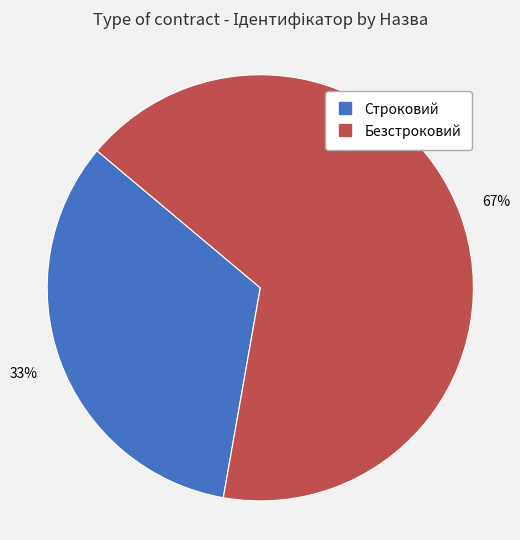

Approximately how many times larger is the value at Безстроковий compared to Строковий?

2.0